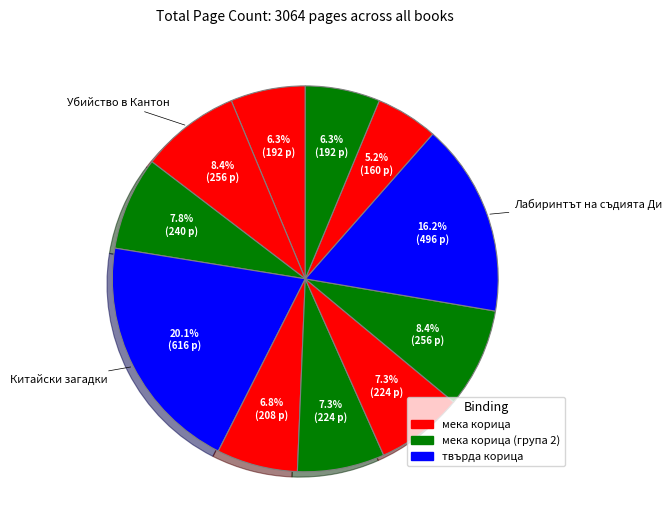

How many segments does this pie chart have?

11